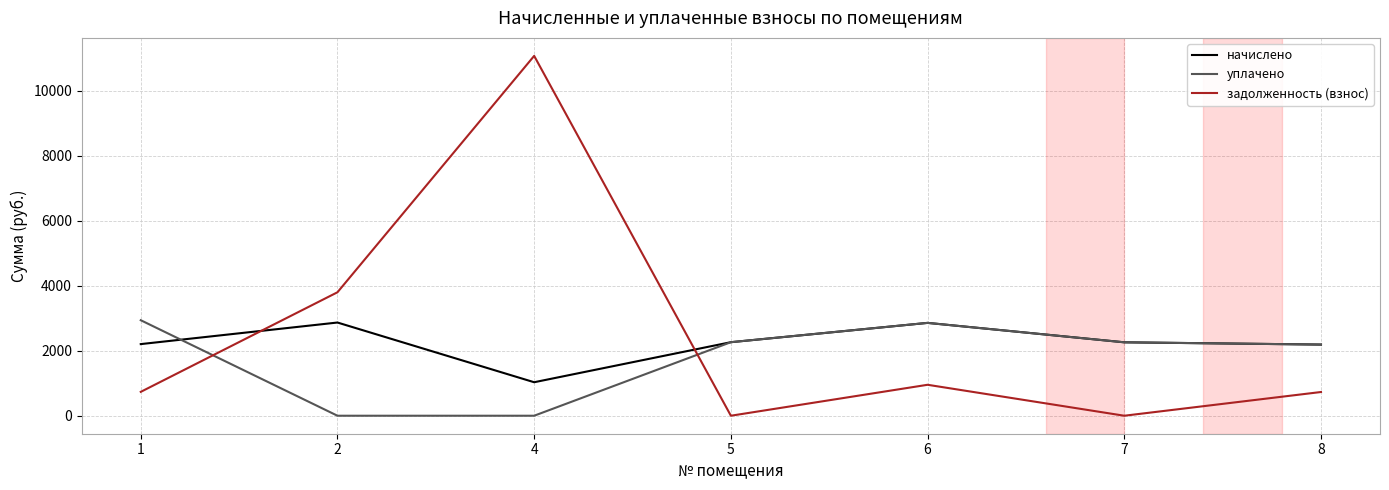

Where is the first local minimum for задолженность (взнос)?

5